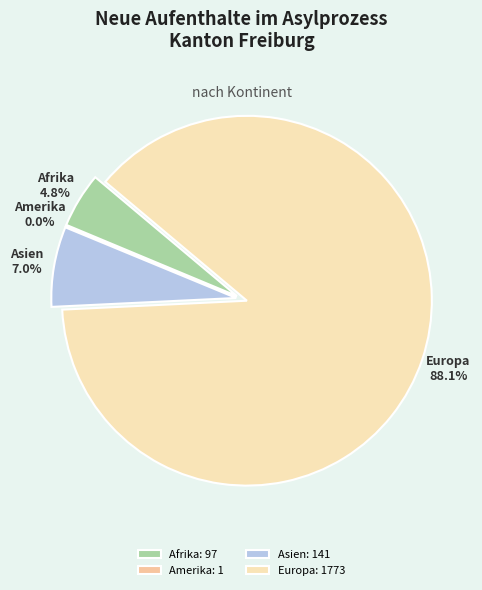

Does any single category account for the majority?

Yes